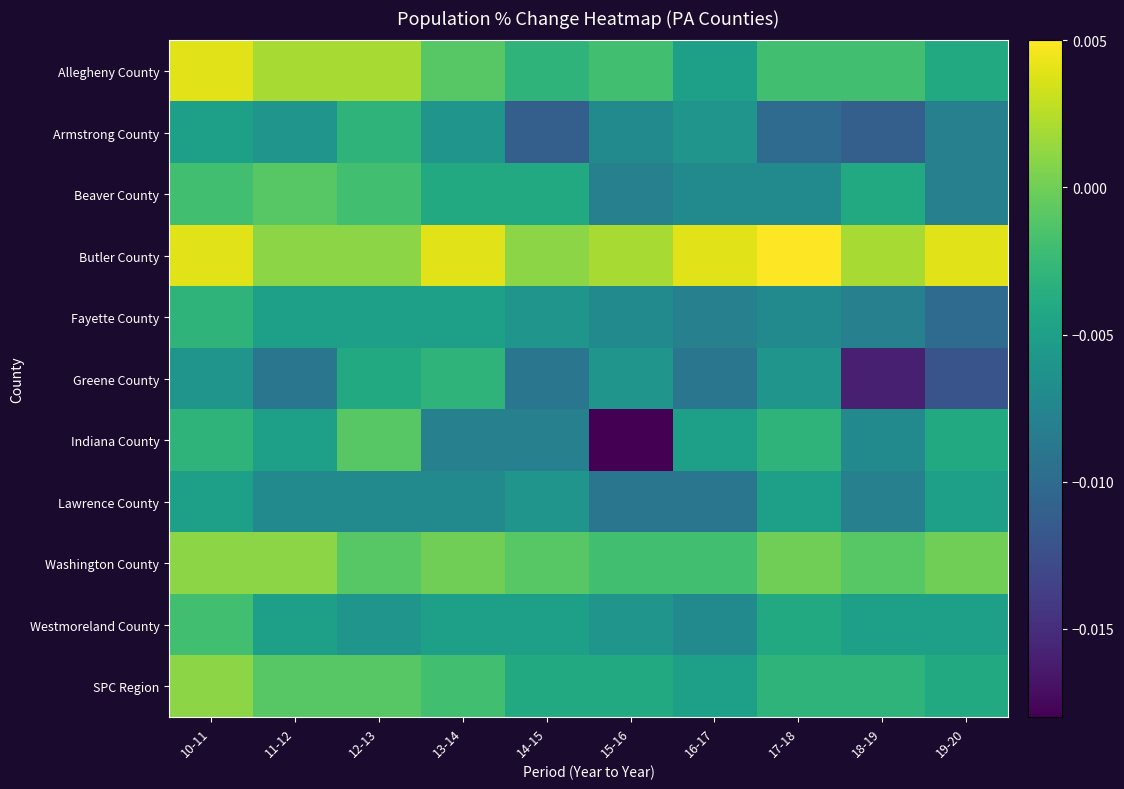

List the series in order of their peak value, highest first.

Butler County, Allegheny County, Washington County, SPC Region, Beaver County, Indiana County, Westmoreland County, Armstrong County, Fayette County, Greene County, Lawrence County